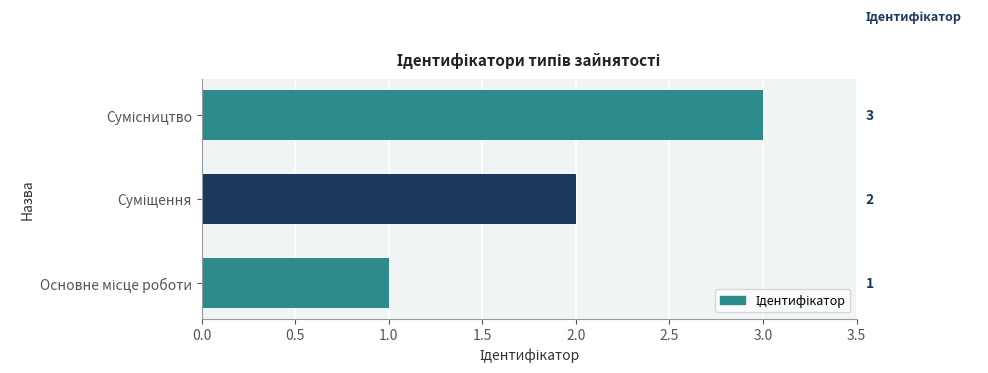

Count the values in the range 1 to 3.

3